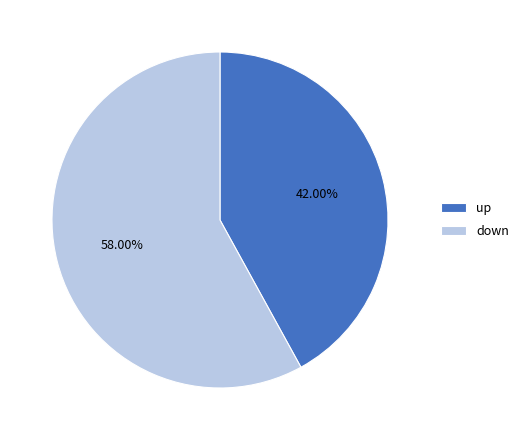

Between down and up, which is larger?

down